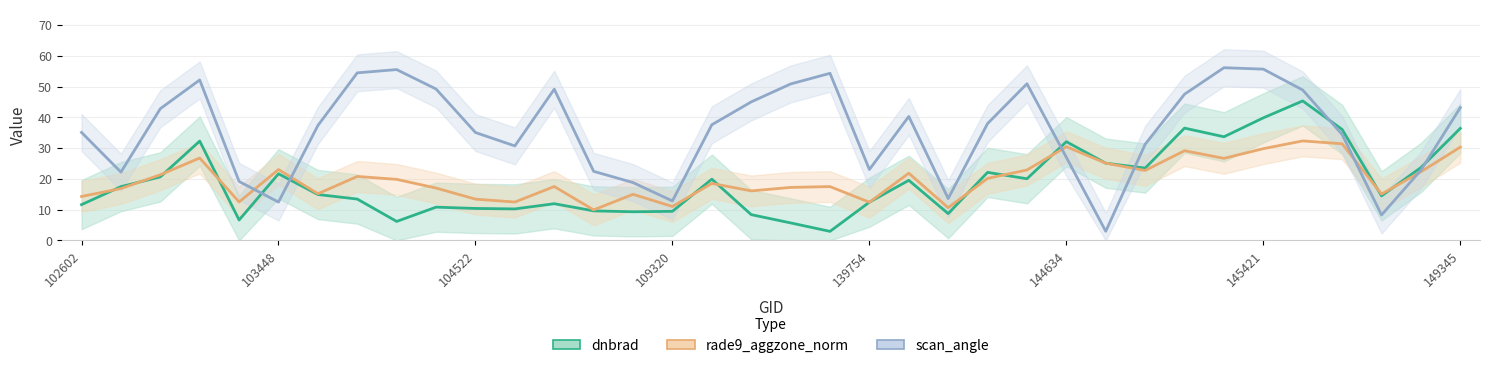

How many intersections are there between rade9_aggzone_norm and dnbrad?

13